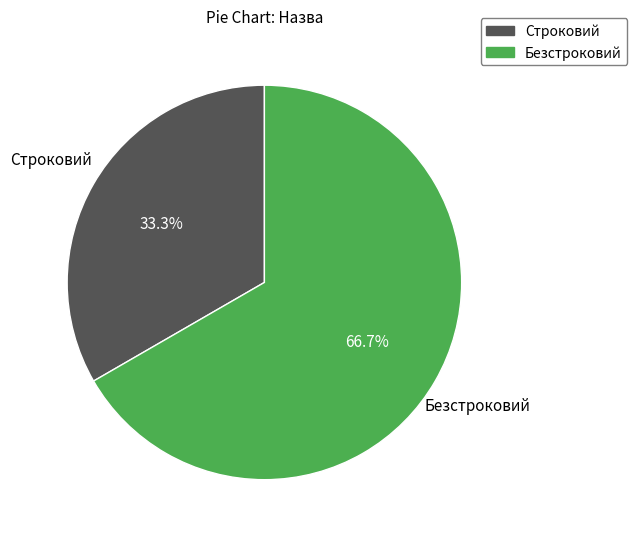

What is the largest slice in the pie chart?

Безстроковий